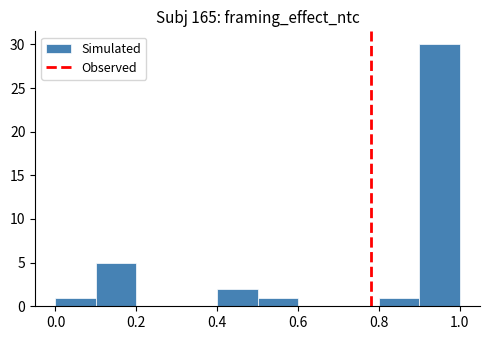

Reading left to right, transcribe this chart: for each bar, give the range it covers on the x-axis and its height. The values are not printed on the chart, so give them approximately, as read against the axis.

0.0 to 0.1: 1
0.1 to 0.2: 5
0.2 to 0.3: 0
0.3 to 0.4: 0
0.4 to 0.5: 2
0.5 to 0.6: 1
0.6 to 0.7: 0
0.7 to 0.8: 0
0.8 to 0.9: 1
0.9 to 1.0: 30